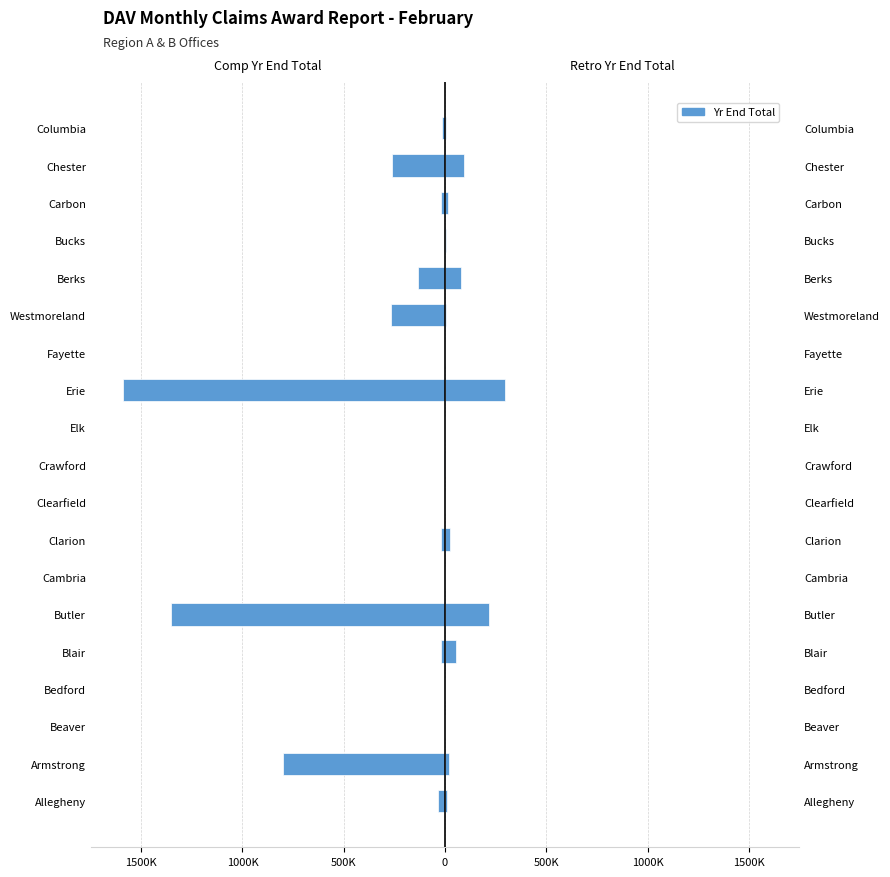

What is the value of the Retro Yr End Total bar at the 8th from the left?

21208